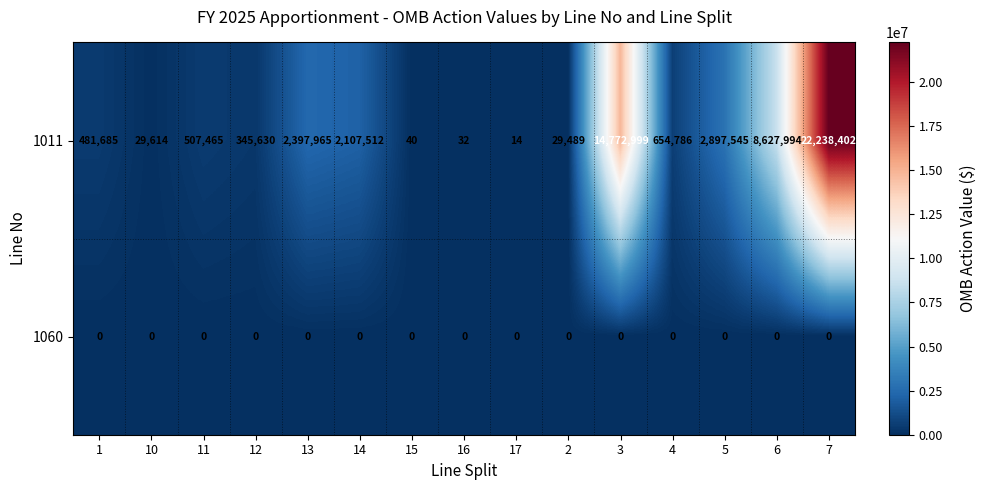

Which series changed the most between 11 and 12?

1011